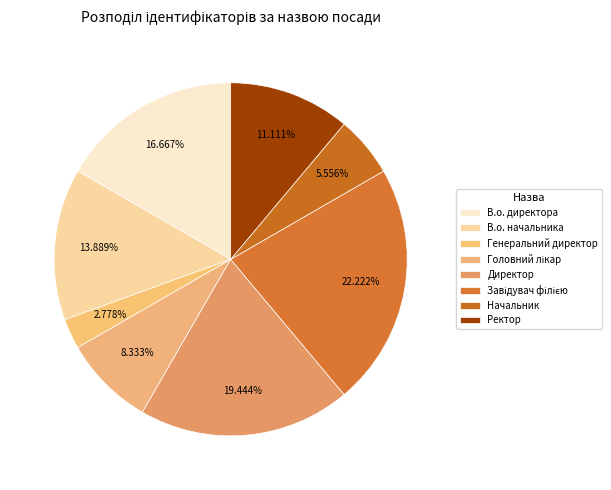

How many segments does this pie chart have?

8